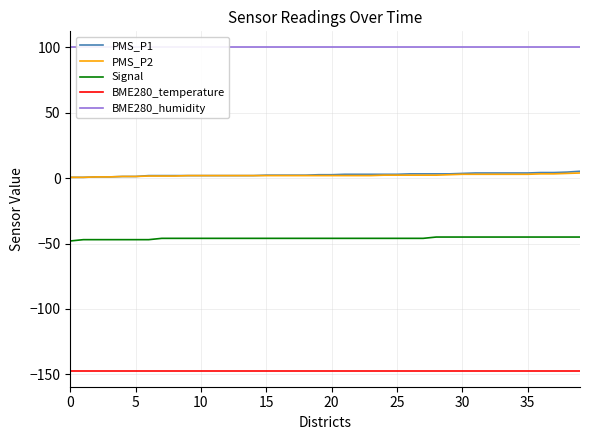

How many data points does each series have?

40